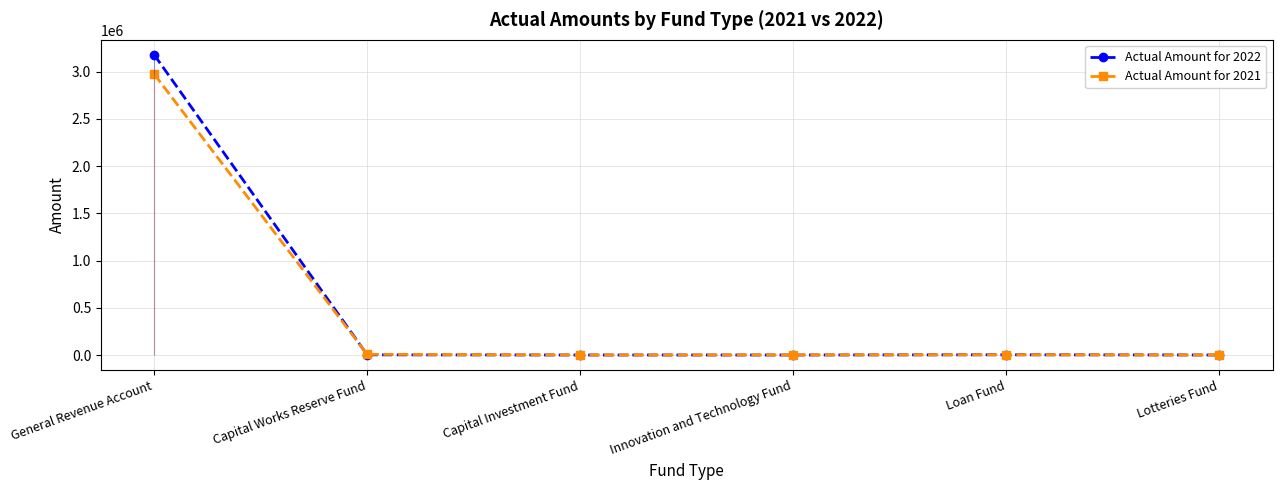

List the series in order of their peak value, lowest first.

Actual Amount for 2021, Actual Amount for 2022